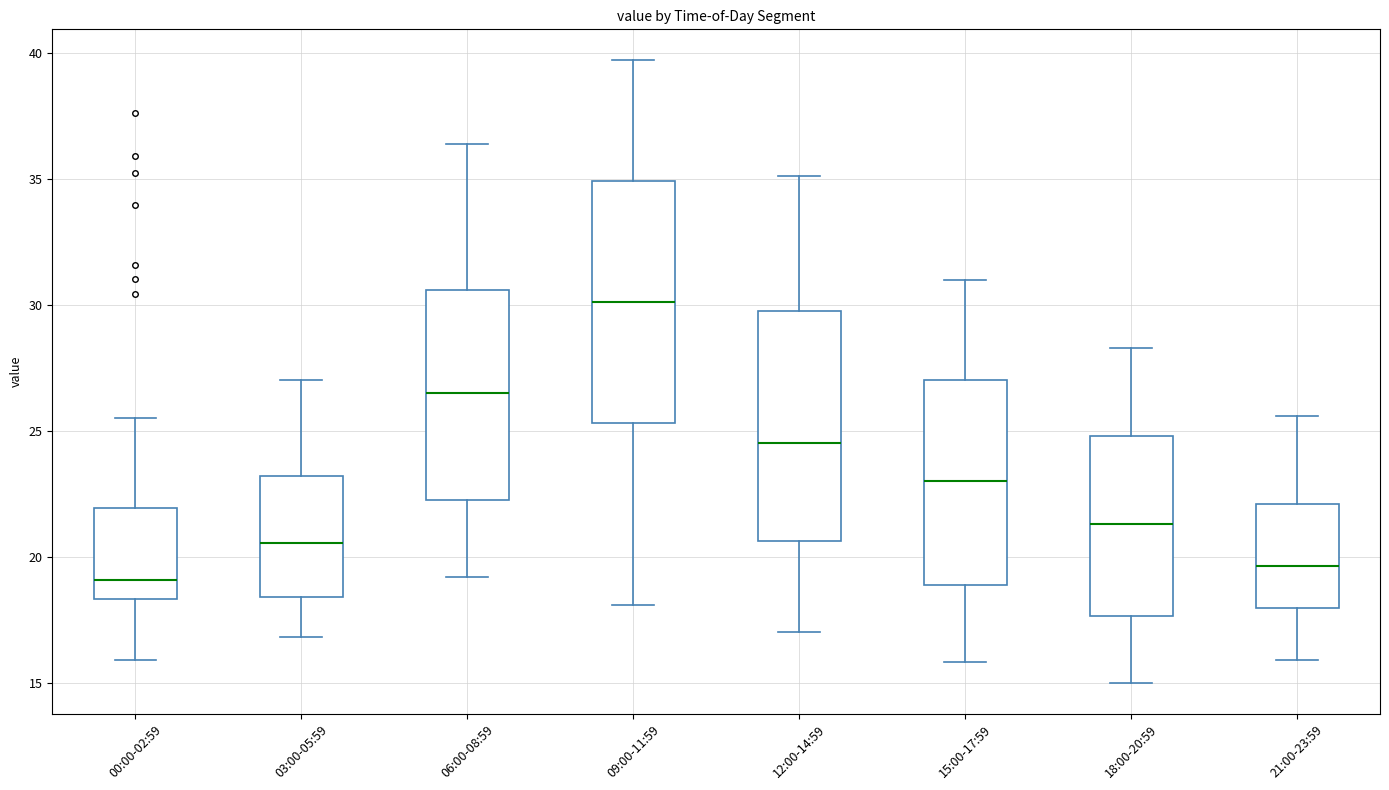

Where does the lower whisker of the box for 12:00-14:59 end on the y-axis? The values are not printed on the chart, so give them approximately, as read against the axis.

17.0